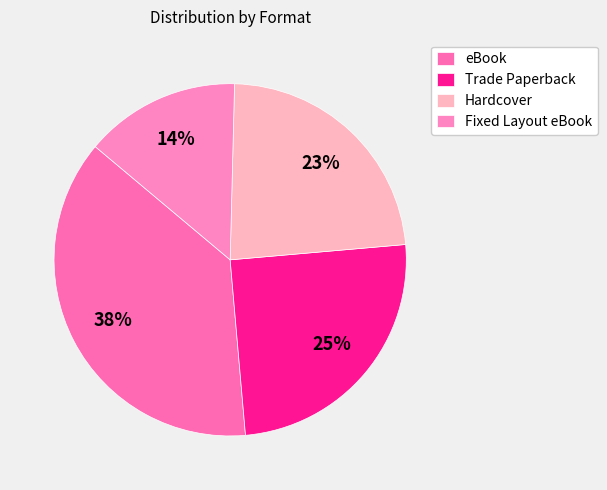

Count the number of slices in the pie.

4